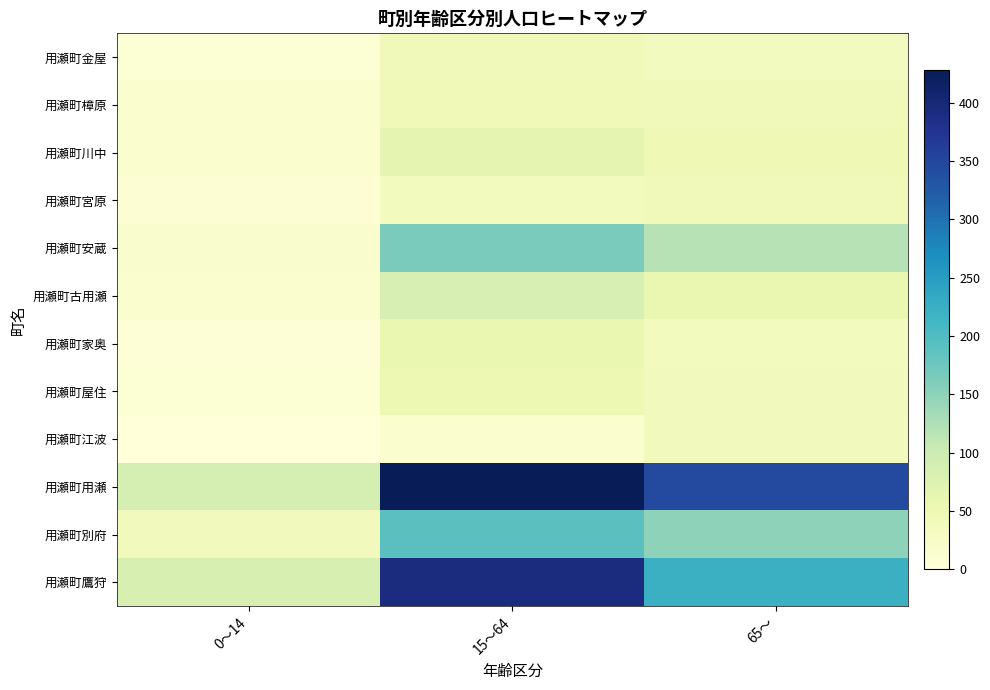

Reading left to right, what are all the values shown in this chart?

用瀬町金屋: 0～14=7	15～64=43	65～=35
用瀬町樟原: 0～14=14	15～64=44	65～=42
用瀬町川中: 0～14=15	15～64=65	65～=47
用瀬町宮原: 0～14=10	15～64=38	65～=43
用瀬町安蔵: 0～14=18	15～64=165	65～=119
用瀬町古用瀬: 0～14=14	15～64=84	65～=57
用瀬町家奥: 0～14=6	15～64=57	65～=38
用瀬町屋住: 0～14=8	15～64=52	65～=40
用瀬町江波: 0～14=0	15～64=14	65～=39
用瀬町用瀬: 0～14=87	15～64=428	65～=345
用瀬町別府: 0～14=40	15～64=192	65～=149
用瀬町鷹狩: 0～14=82	15～64=392	65～=222